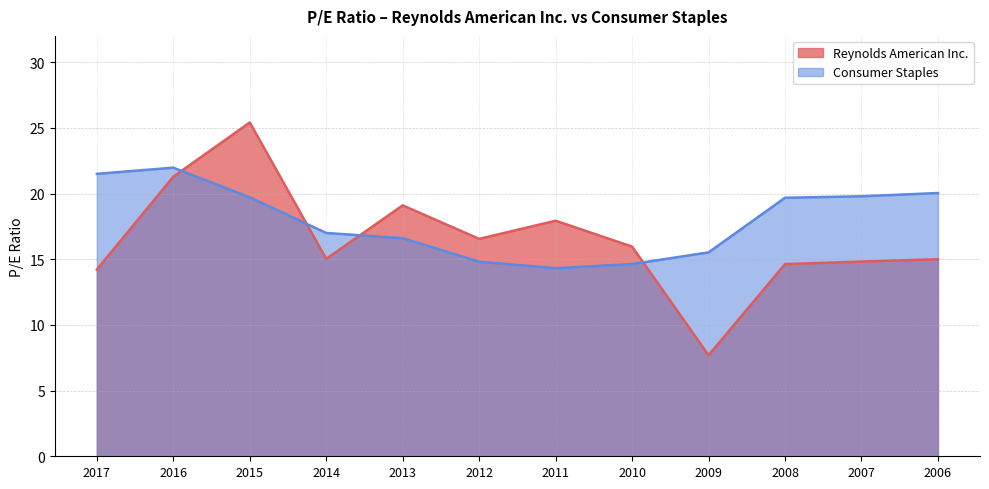

What is the total value across all series at 2014?

32.0